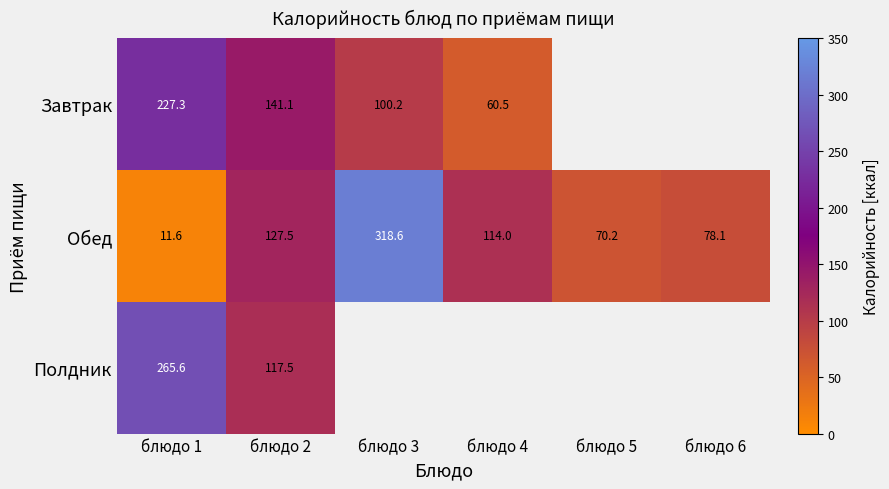

What is the smallest value displayed?

11.6